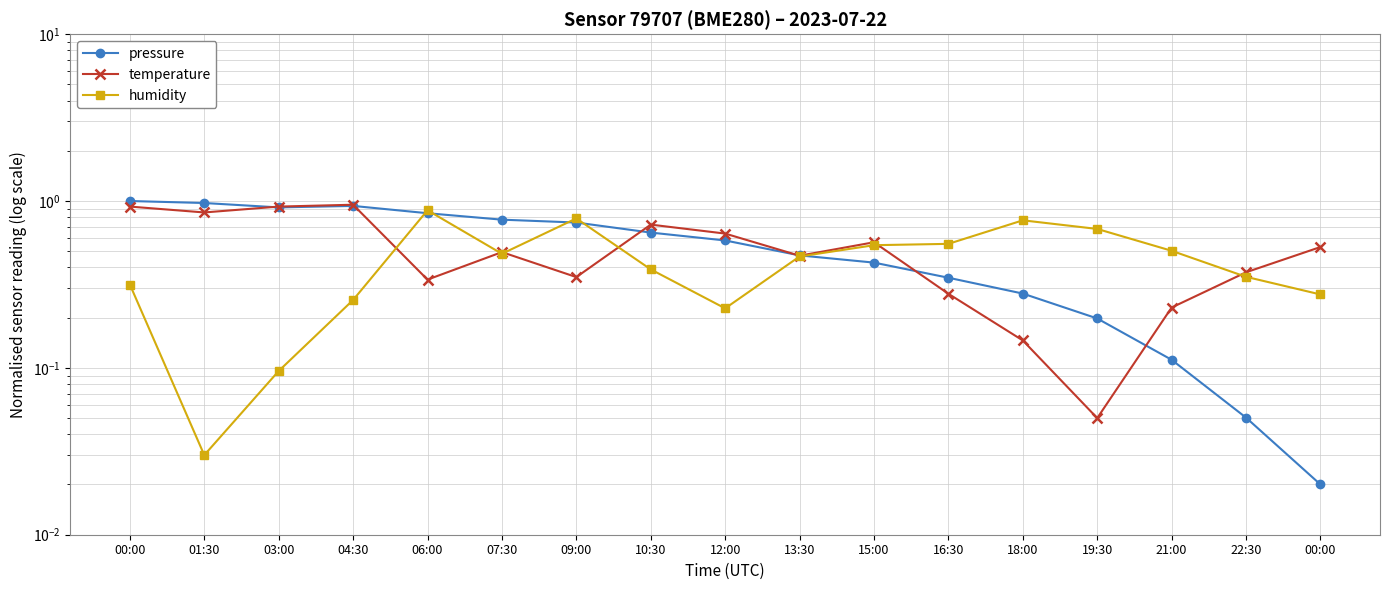

What is the approximate value of temperature at 22:30?

0.4